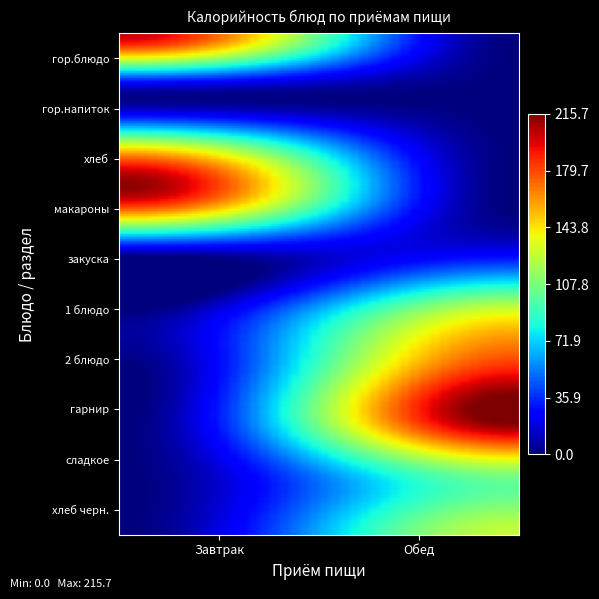

Which label corresponds to the smallest value in the chart?

закуска